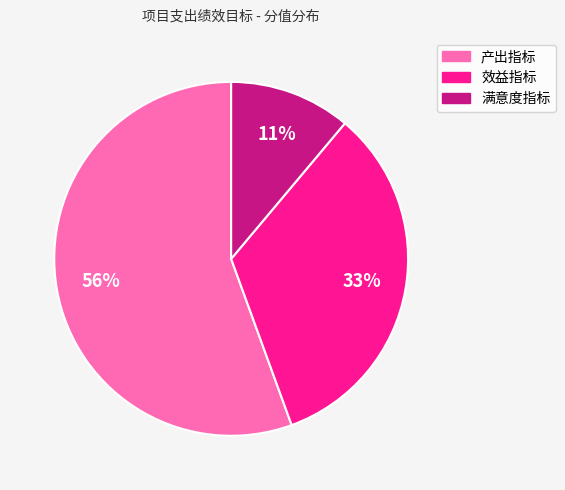

Which category accounts for the majority?

产出指标